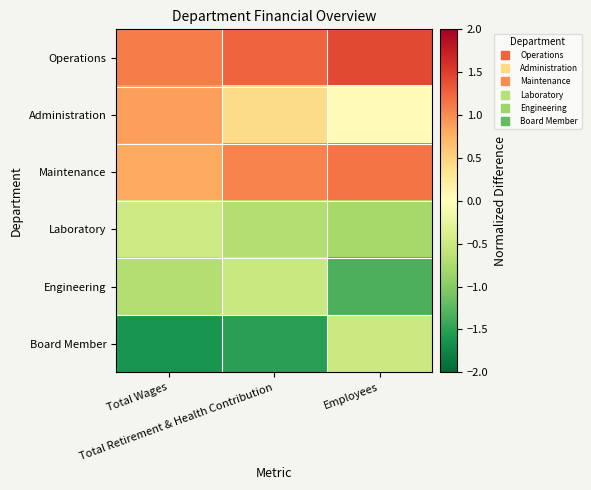

Rank the series at Total Retirement & Health Contribution from lowest to highest value.

Board Member, Laboratory, Engineering, Administration, Maintenance, Operations